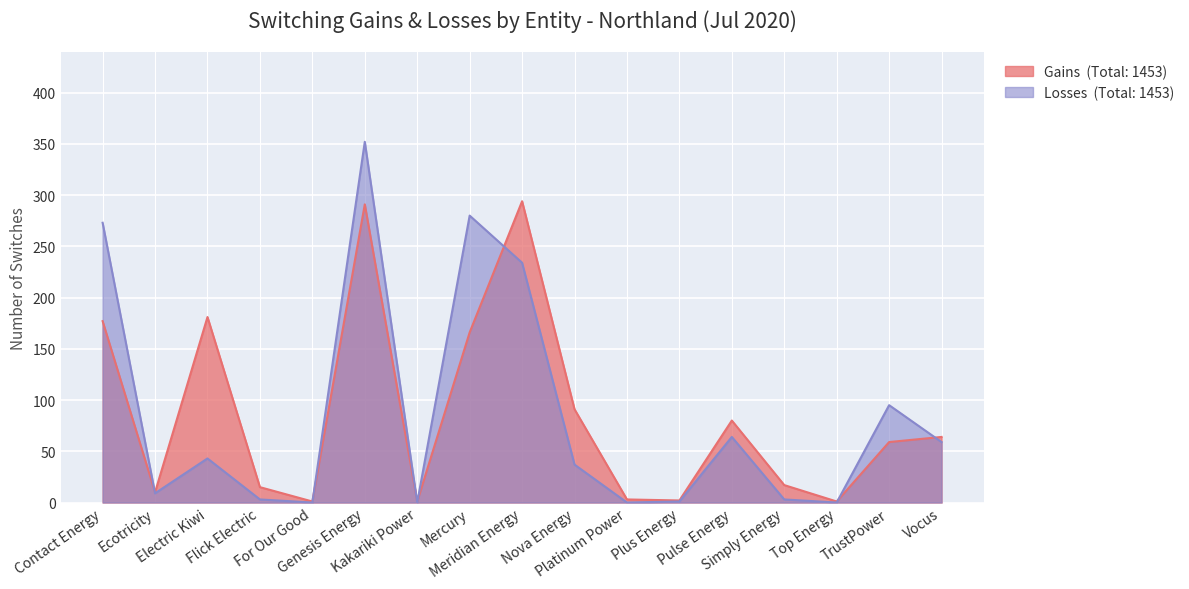

What is the maximum value shown in the chart?

352